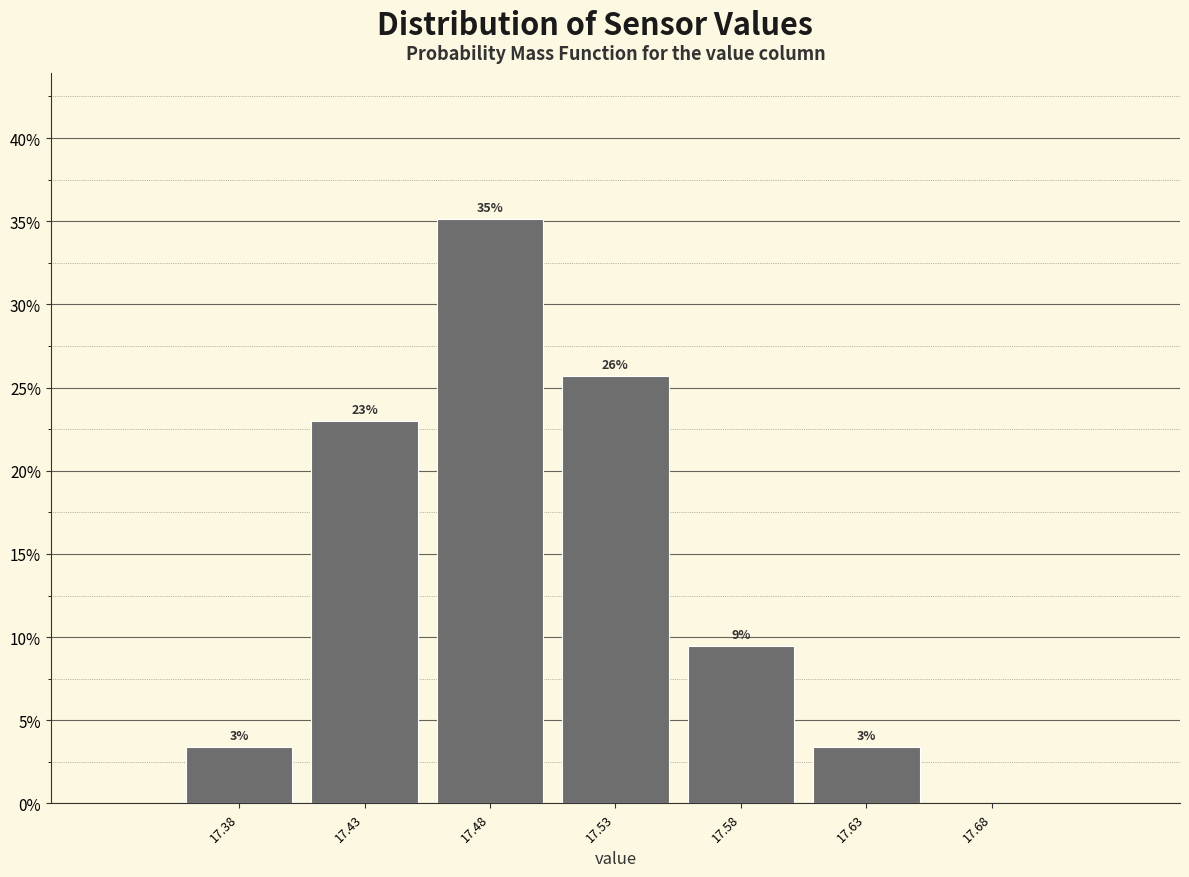

Are the bars horizontal?

No